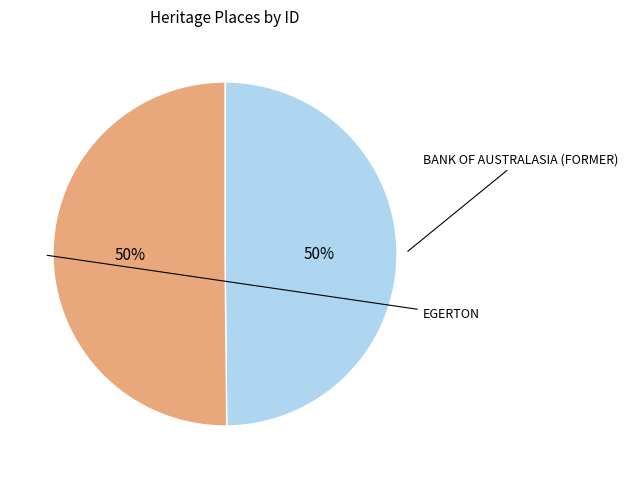

How many segments does this pie chart have?

2